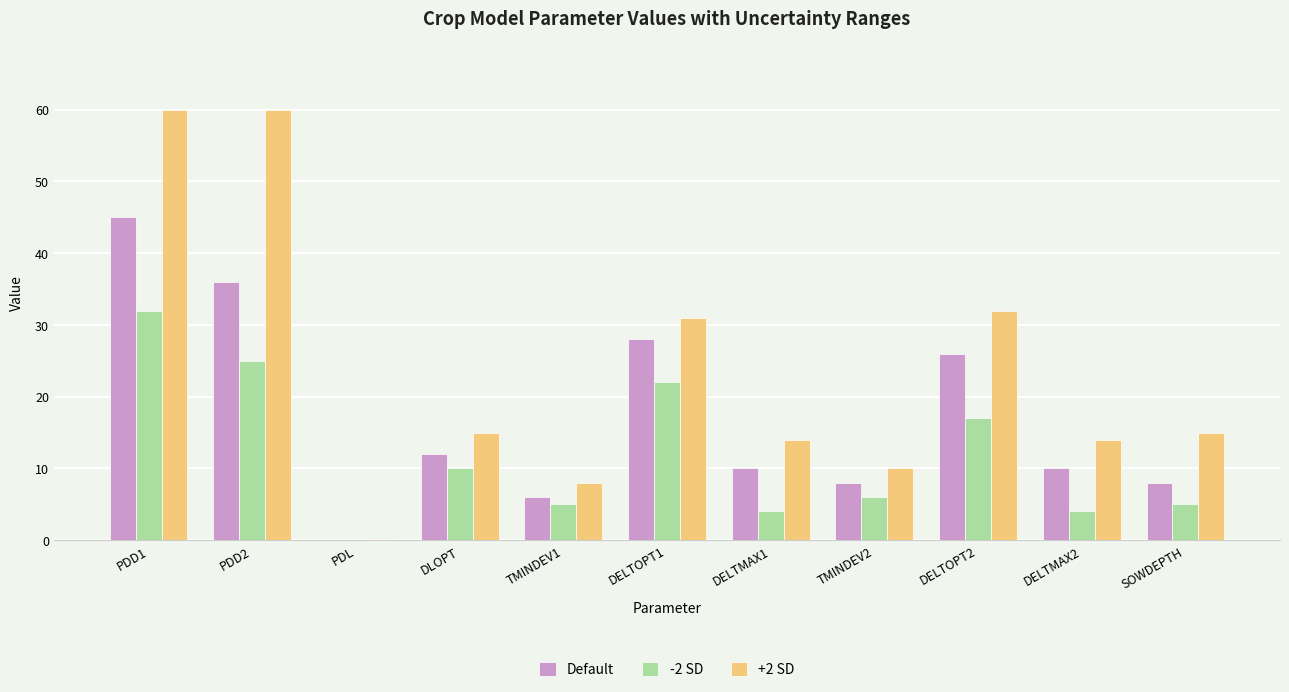

How many data points does each series have?

11